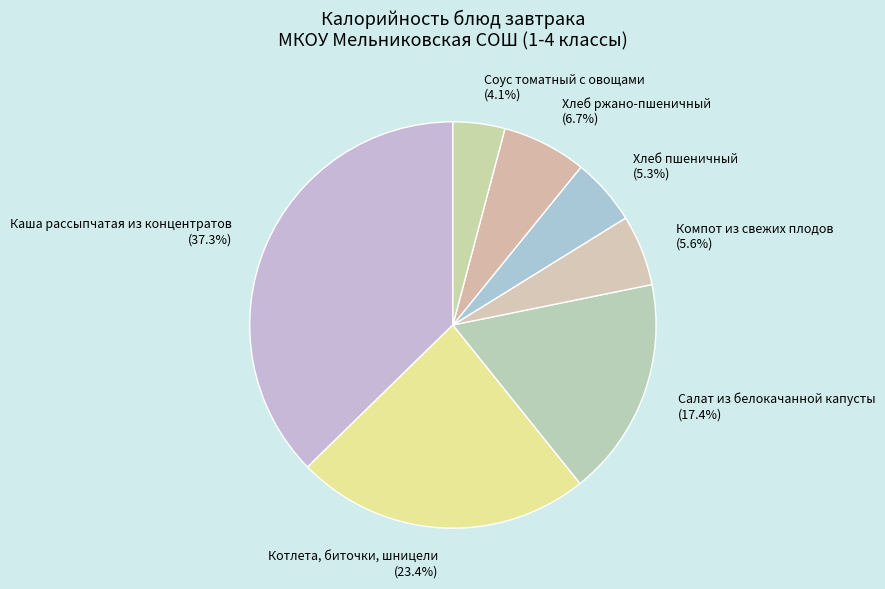

Between Хлеб ржано-пшеничный and Салат из белокачанной капусты, which is larger?

Салат из белокачанной капусты